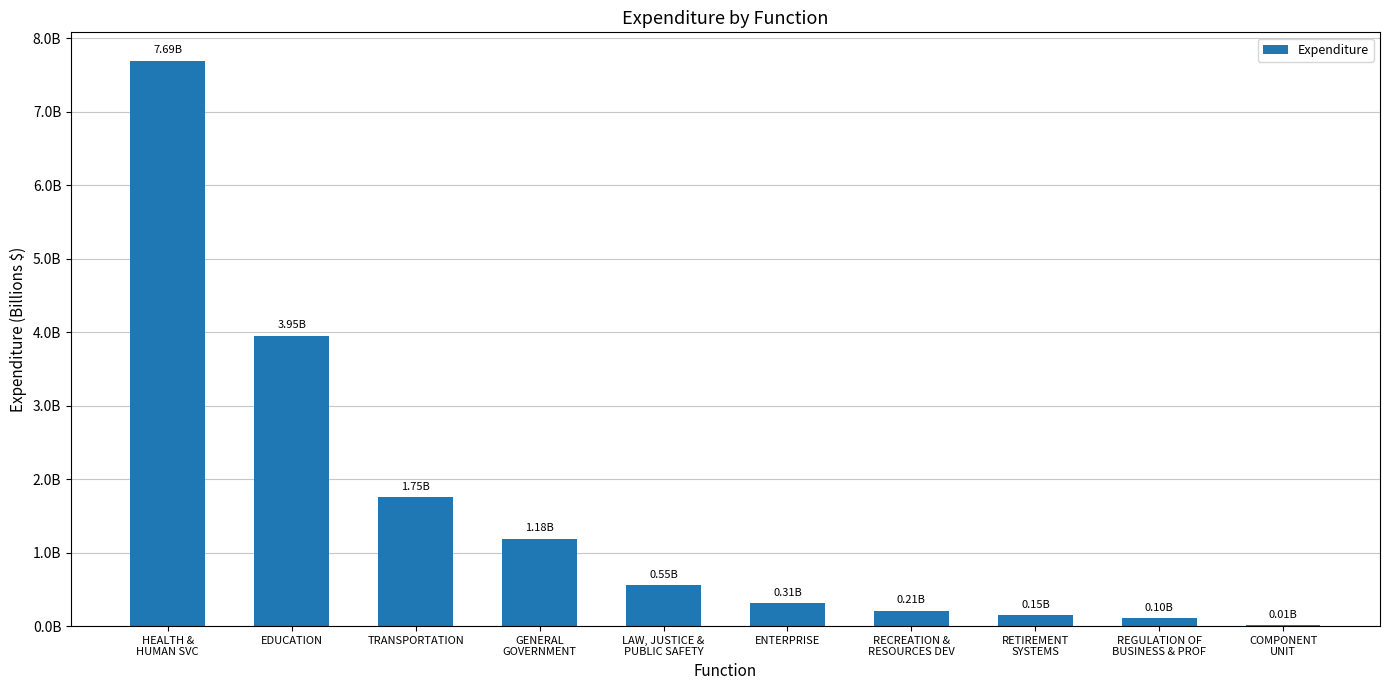

Rank the categories by value from highest to lowest.

HEALTH &
HUMAN SVC, EDUCATION, TRANSPORTATION, GENERAL
GOVERNMENT, LAW, JUSTICE &
PUBLIC SAFETY, ENTERPRISE, RECREATION &
RESOURCES DEV, RETIREMENT
SYSTEMS, REGULATION OF
BUSINESS & PROF, COMPONENT
UNIT